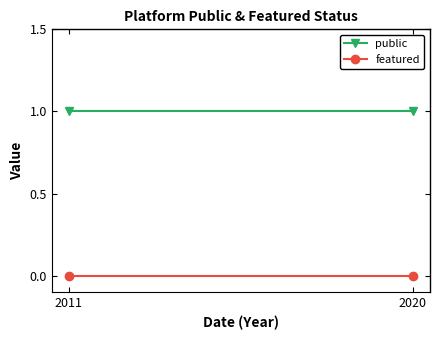

What is the maximum value for public?

1